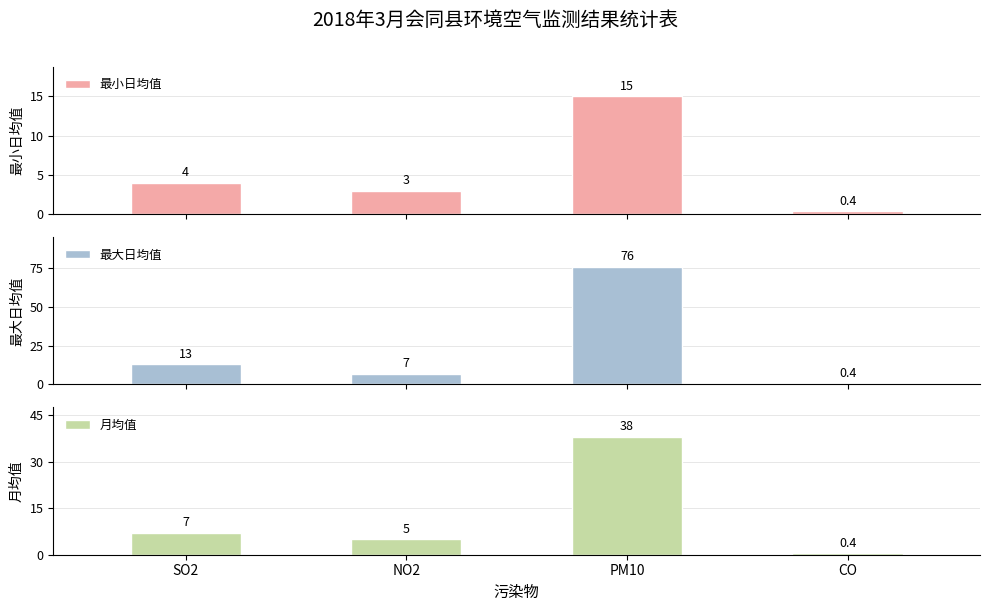

Which series has the widest spread of values?

最大日均值